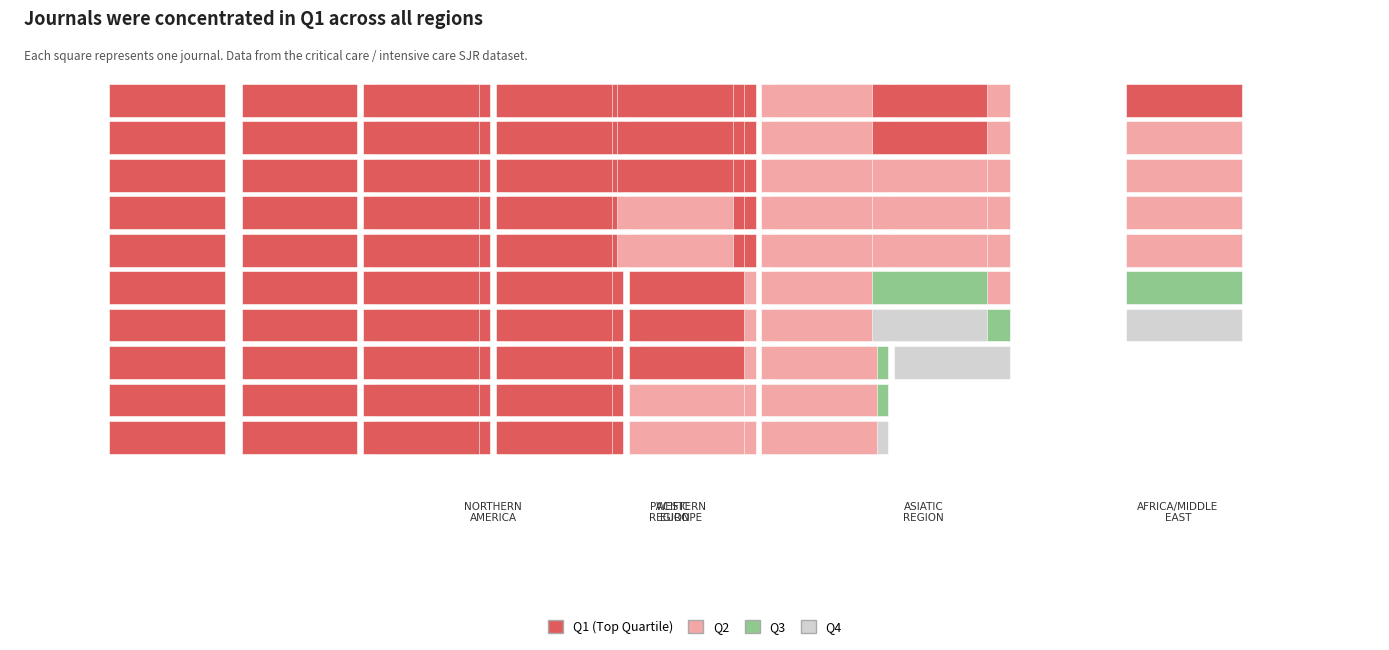

True or false: Q1 has a value of 1 at Africa/Middle East.

False